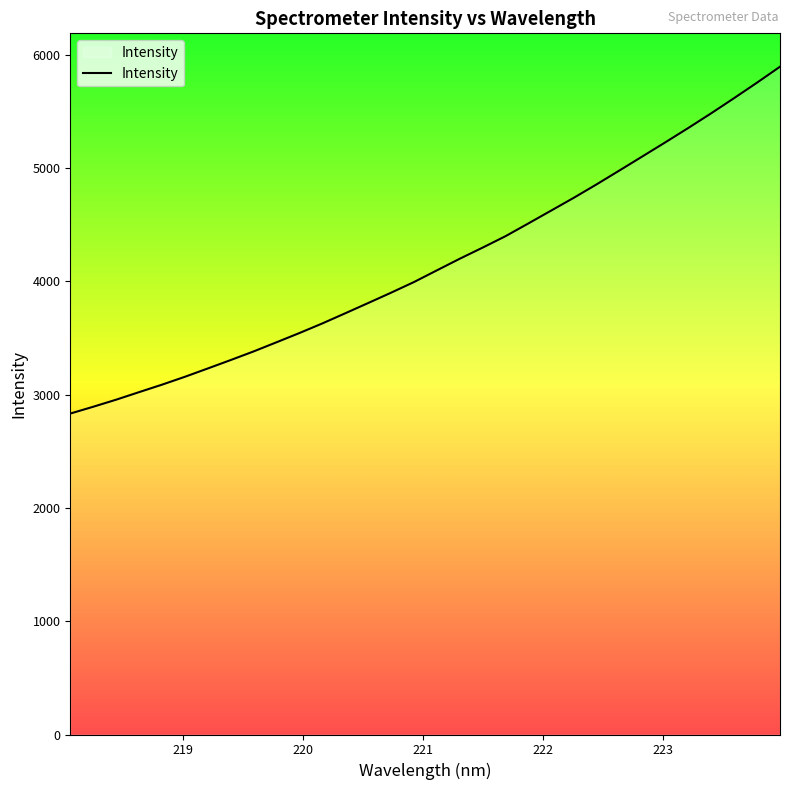

What is the greatest value displayed?

5894.4